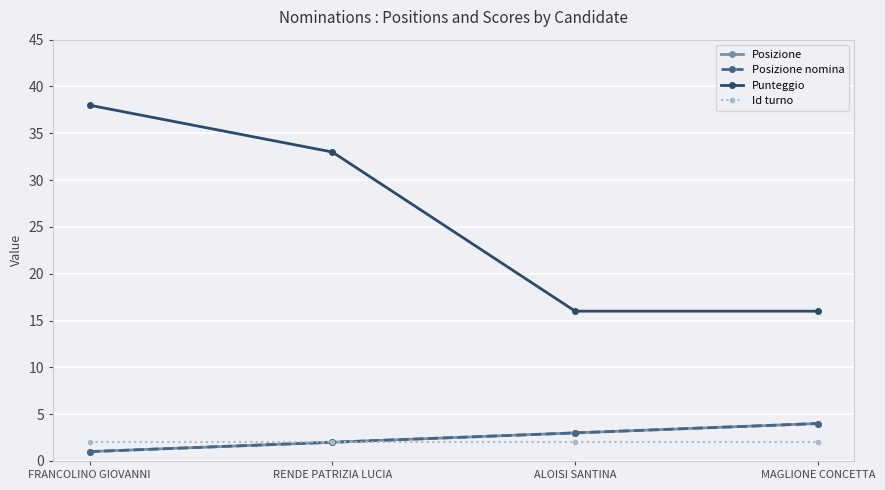

Which series has the widest spread of values?

Punteggio